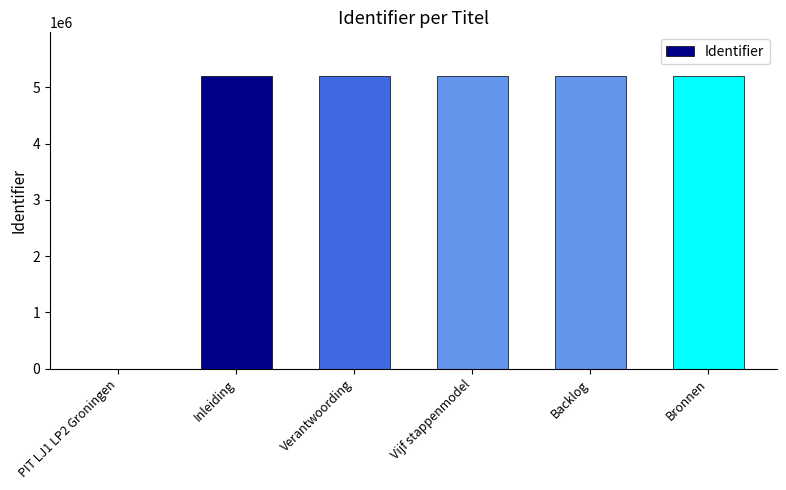

What is the approximate value at Backlog?

5199112